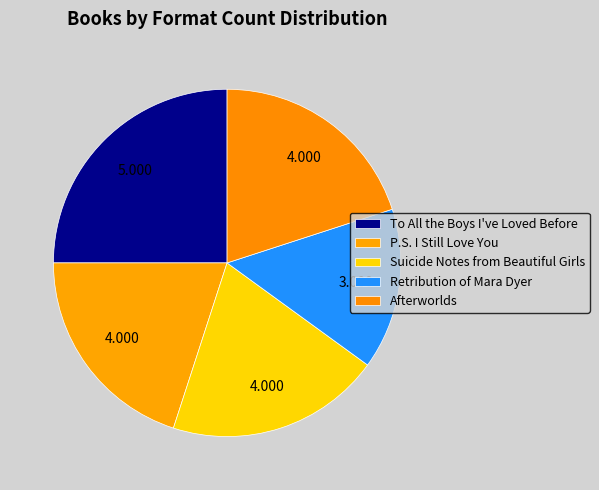

What portion of the pie excludes Suicide Notes from Beautiful Girls?

80.0%